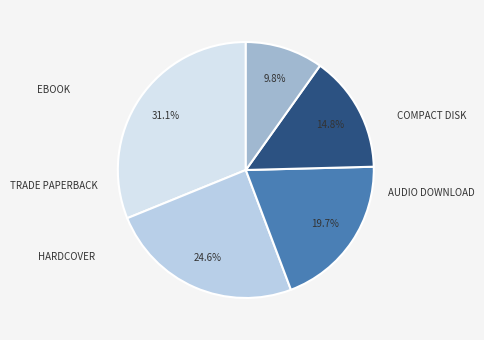

Count the number of slices in the pie.

5